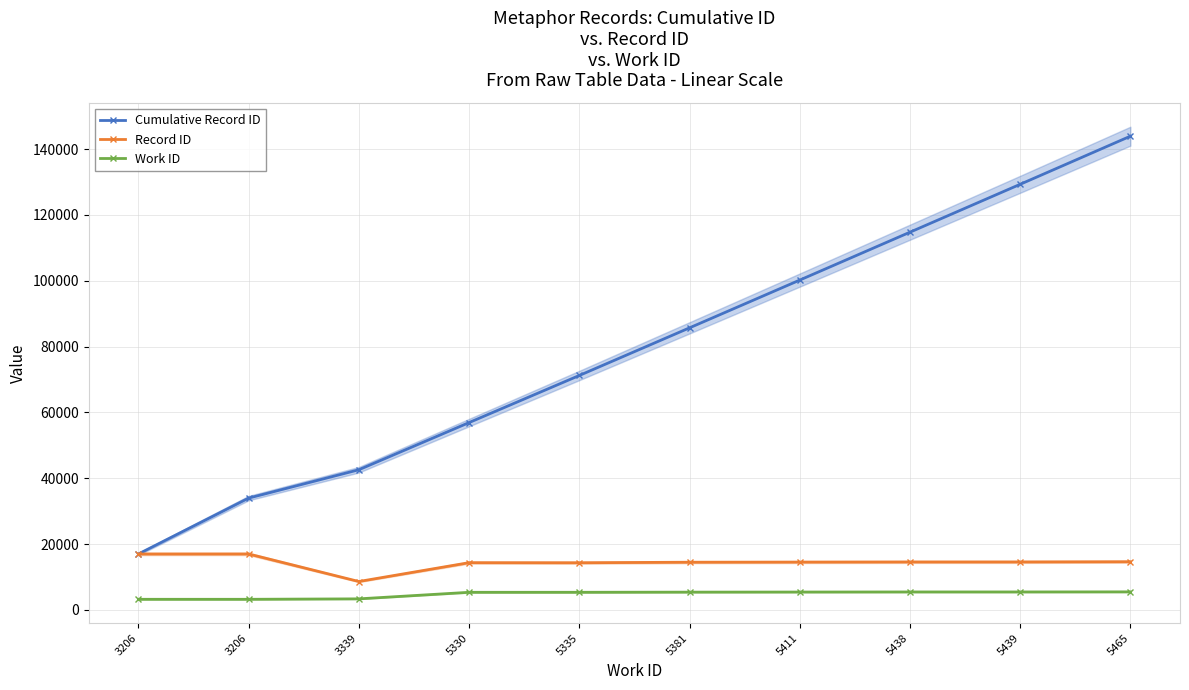

How many lines are shown in the chart?

3